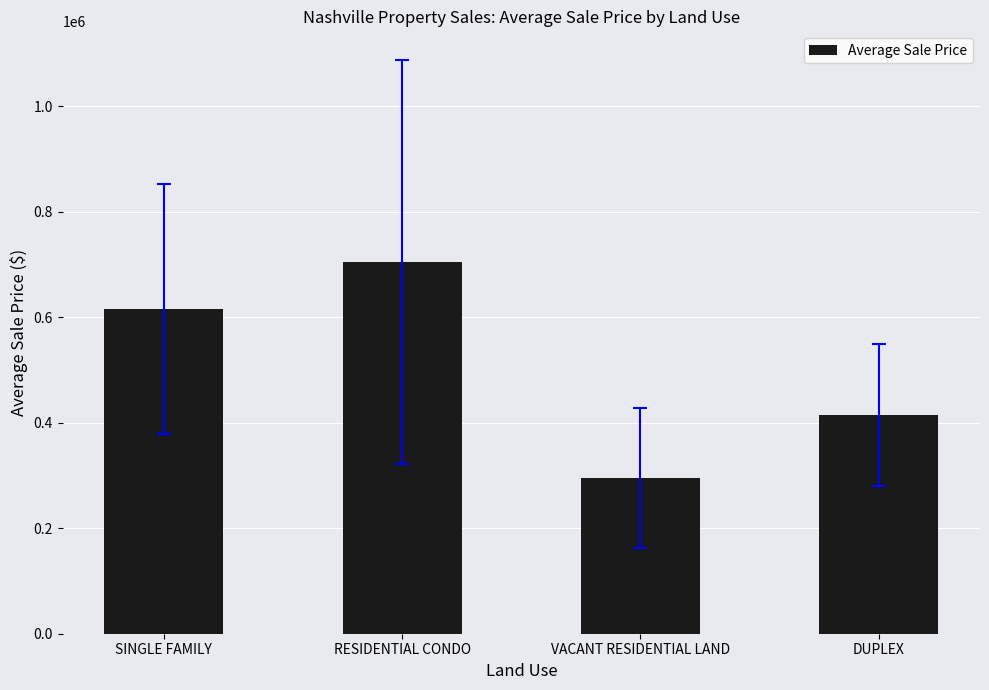

The value at VACANT RESIDENTIAL LAND is 295000.0. True or false?

True